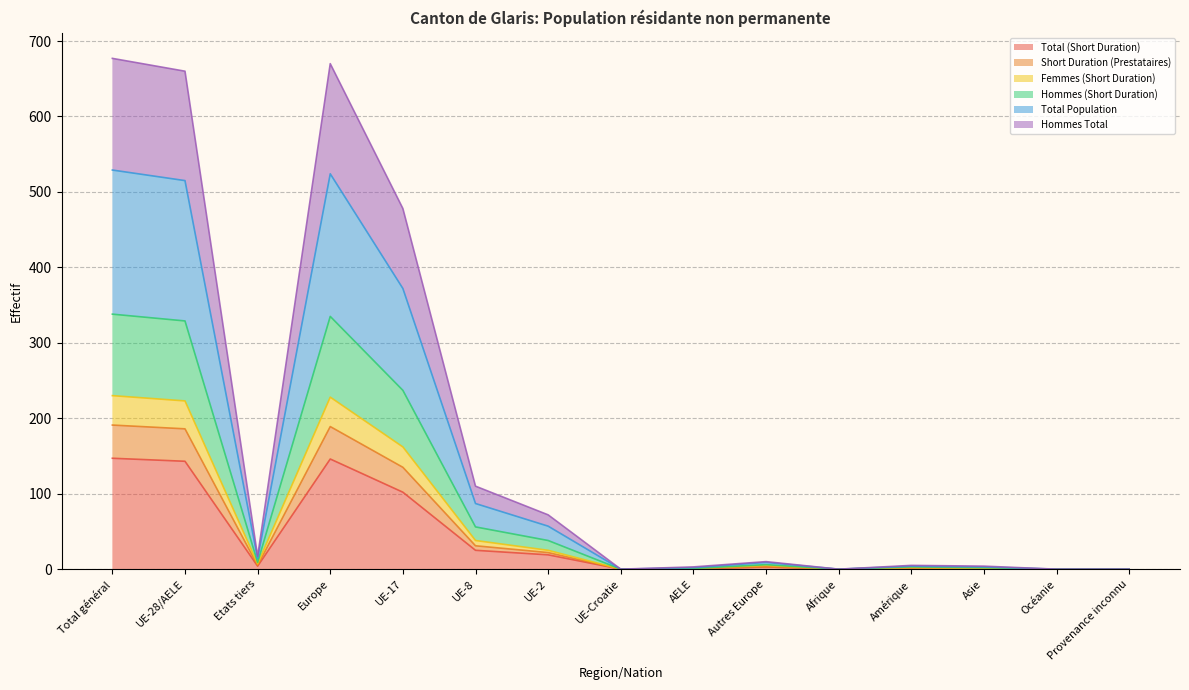

True or false: Hommes (Short Duration) and Total Population intersect in this chart.

False